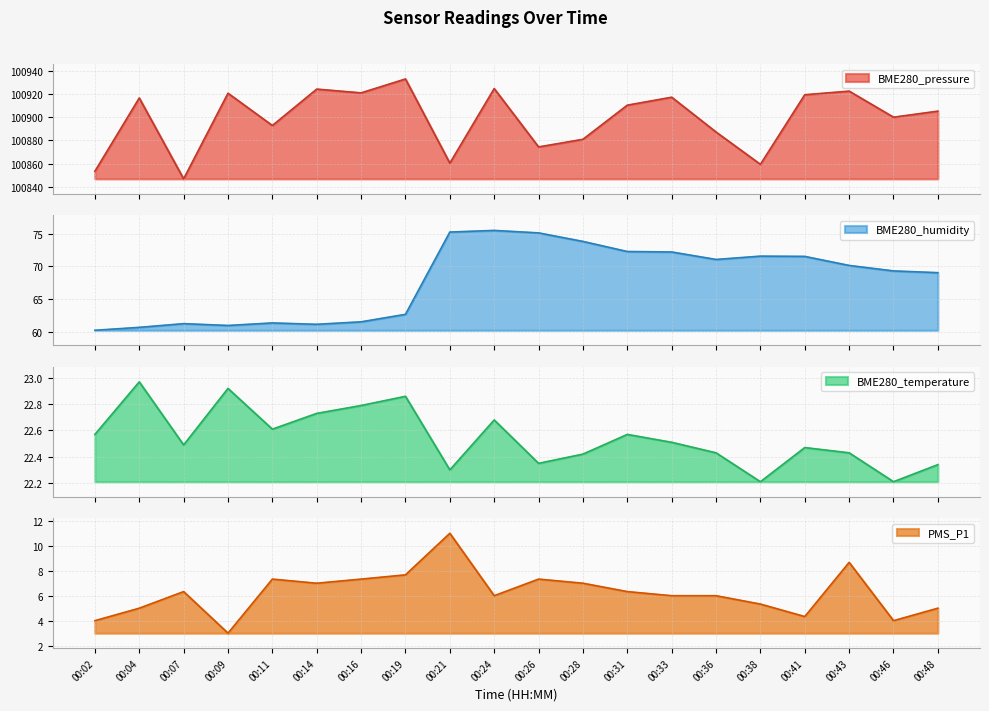

Between 00:04 and 00:14, which series saw the biggest shift?

BME280_pressure